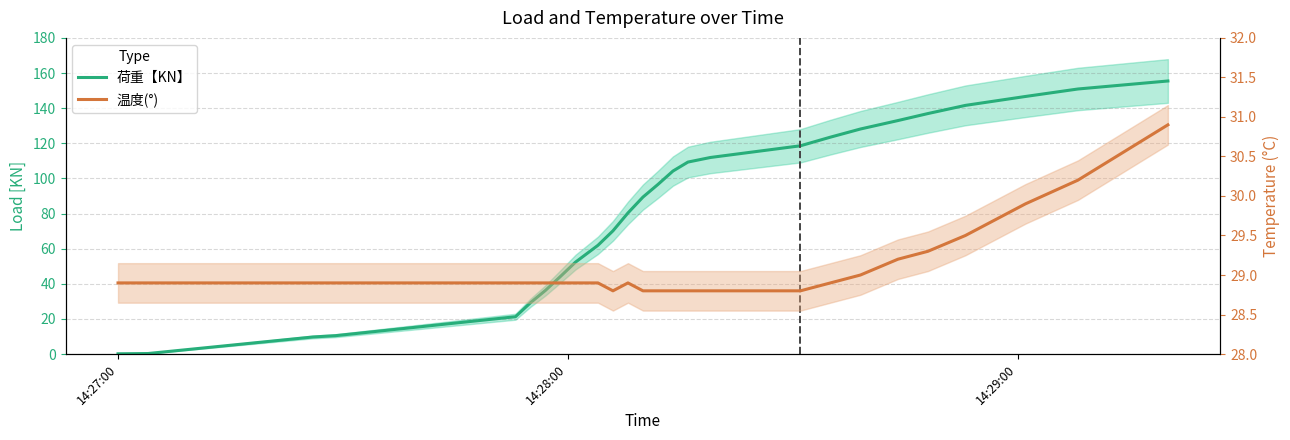

Rank the series by their maximum value, from highest to lowest.

荷重【KN】, 温度(°)